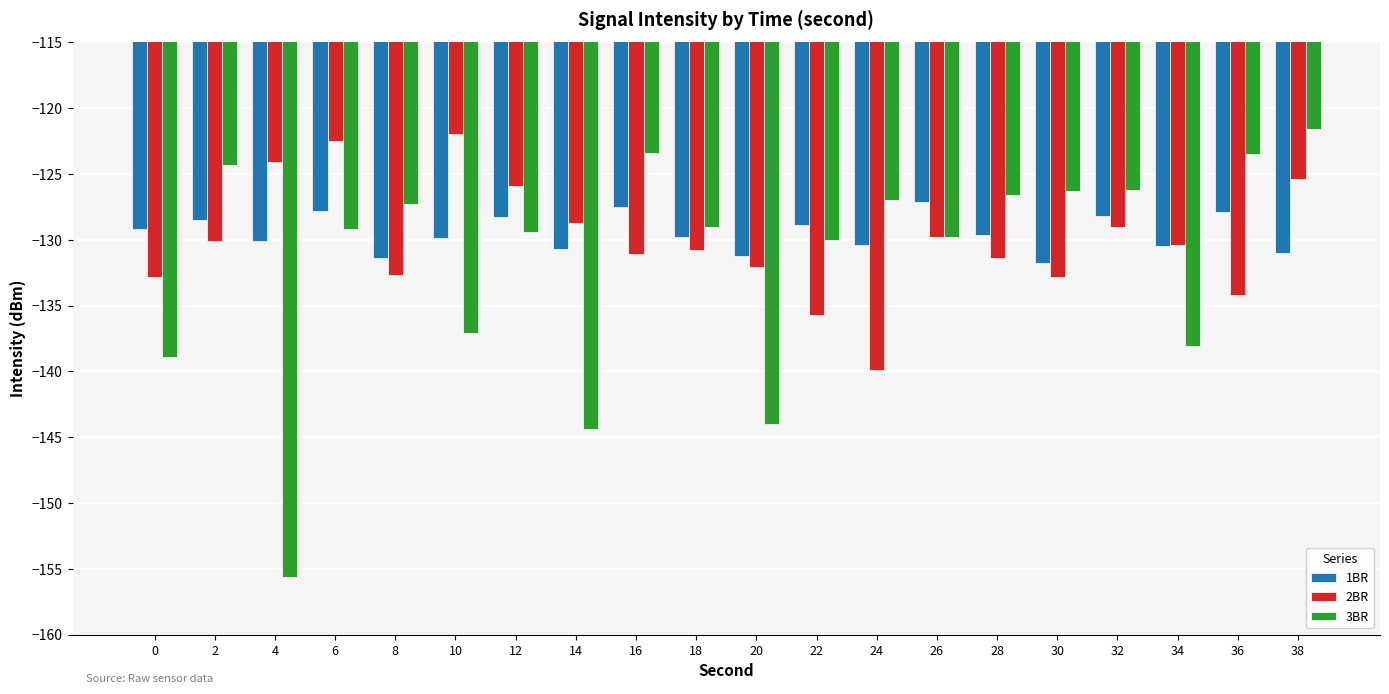

True or false: 3BR has a value of -126.6 at 28.

True